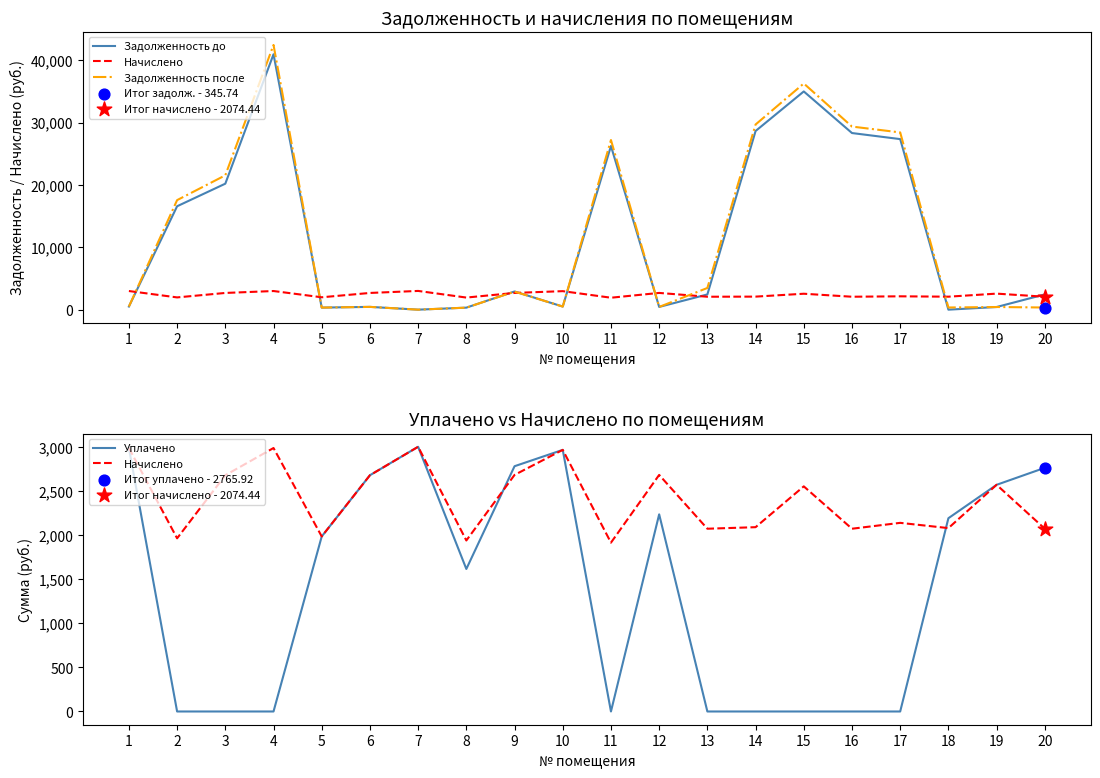

At how many categories does at least one series exceed 39156?

1